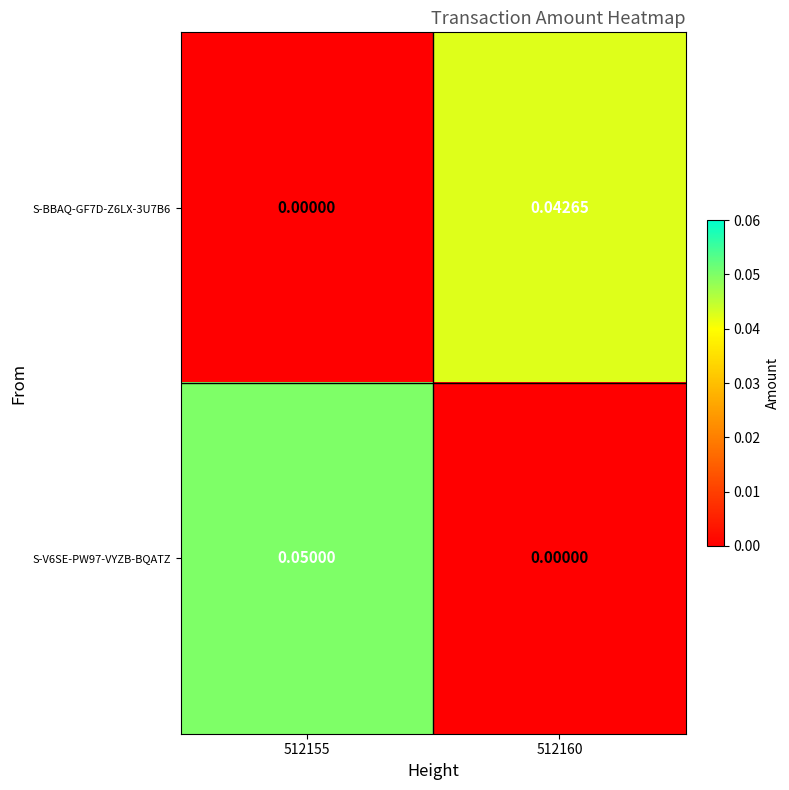

Count the number of categories in the chart.

2